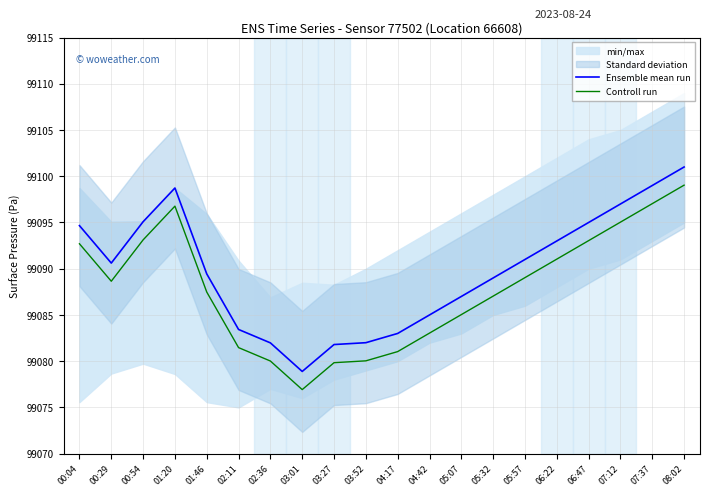

Reading right to left, extract all data points from this chart.

Ensemble mean run: 08:02=99101.0	07:37=99099.0	07:12=99097.0	06:47=99095.0	06:22=99093.0	05:57=99091.0	05:32=99089.0	05:07=99087.0	04:42=99085.0	04:17=99083.0	03:52=99082.0	03:27=99081.8	03:01=99078.9	02:36=99082.0	02:11=99083.4	01:46=99089.4	01:20=99098.7	00:54=99095.1	00:29=99090.6	00:04=99094.7
Controll run: 08:02=99099.0	07:37=99097.0	07:12=99095.0	06:47=99093.0	06:22=99091.0	05:57=99089.0	05:32=99087.0	05:07=99085.0	04:42=99083.0	04:17=99081.0	03:52=99080.0	03:27=99079.8	03:01=99076.9	02:36=99080.0	02:11=99081.5	01:46=99087.5	01:20=99096.8	00:54=99093.1	00:29=99088.6	00:04=99092.7